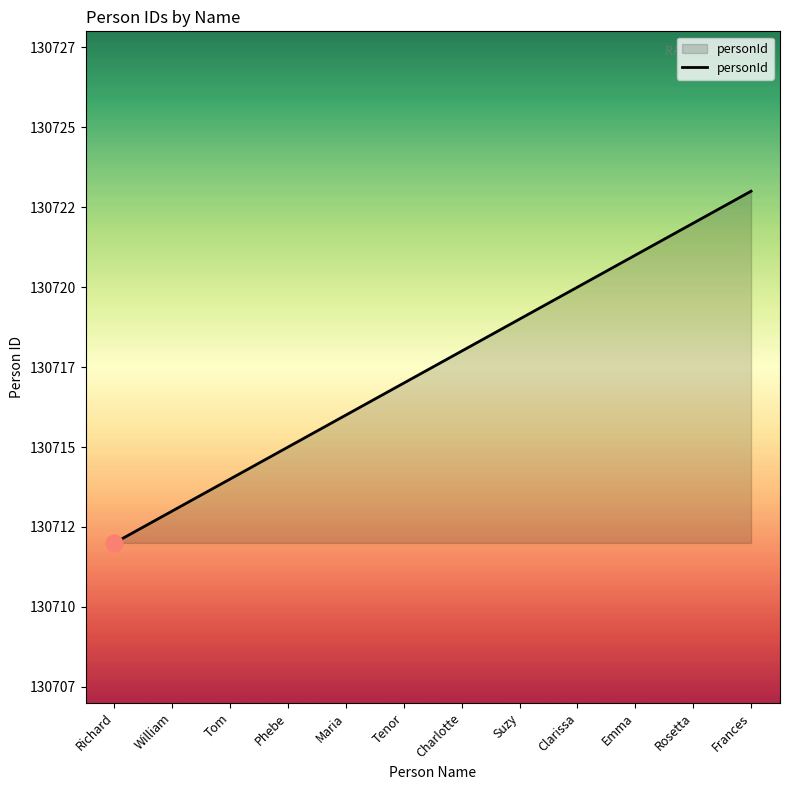

The value at Rosetta is 130722. True or false?

True